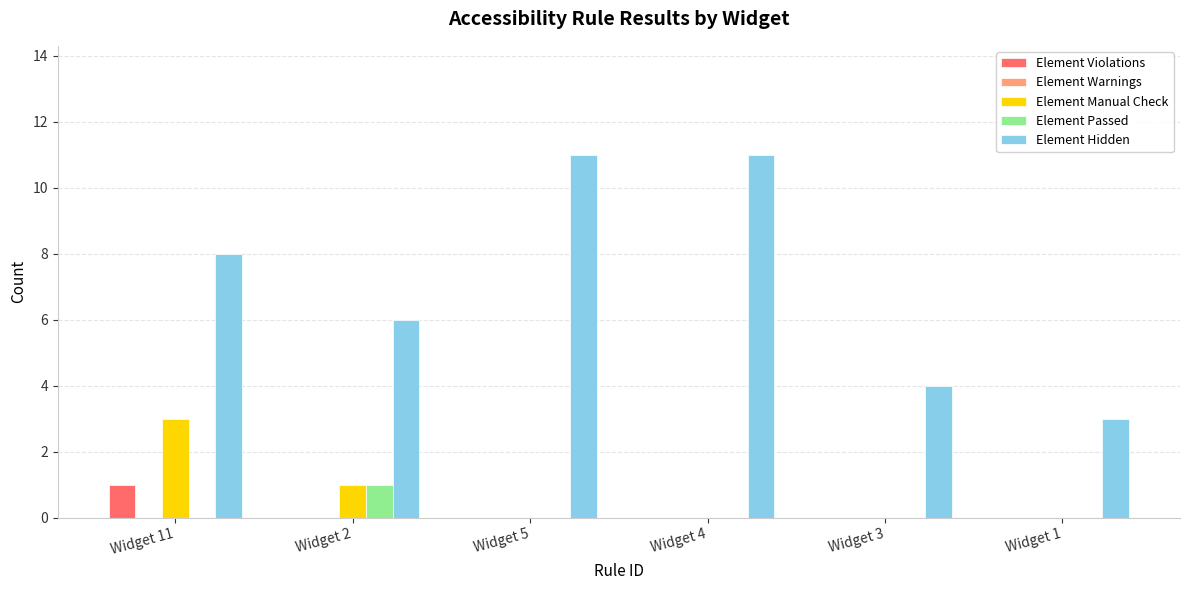

Which series has the largest total across all categories?

Element Hidden